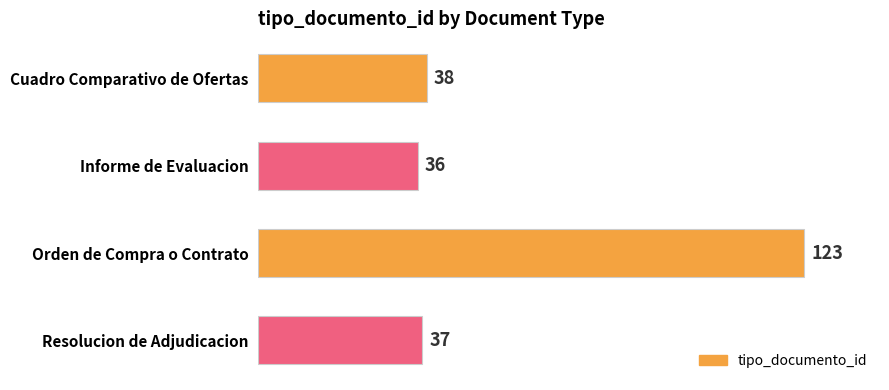

Between Cuadro Comparativo de Ofertas and Informe de Evaluacion, which is larger?

Cuadro Comparativo de Ofertas